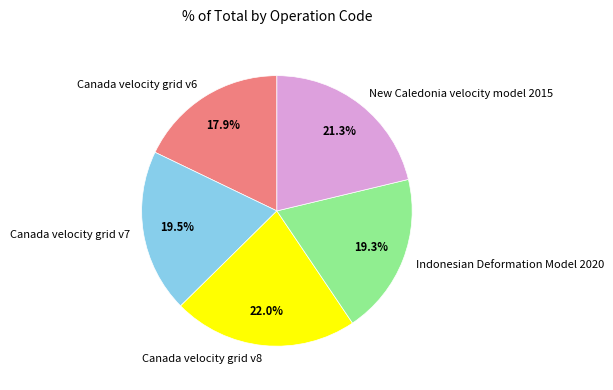

To the nearest percent, what is the difference between the Canada velocity grid v7 and New Caledonia velocity model 2015 slice percentages?

2%